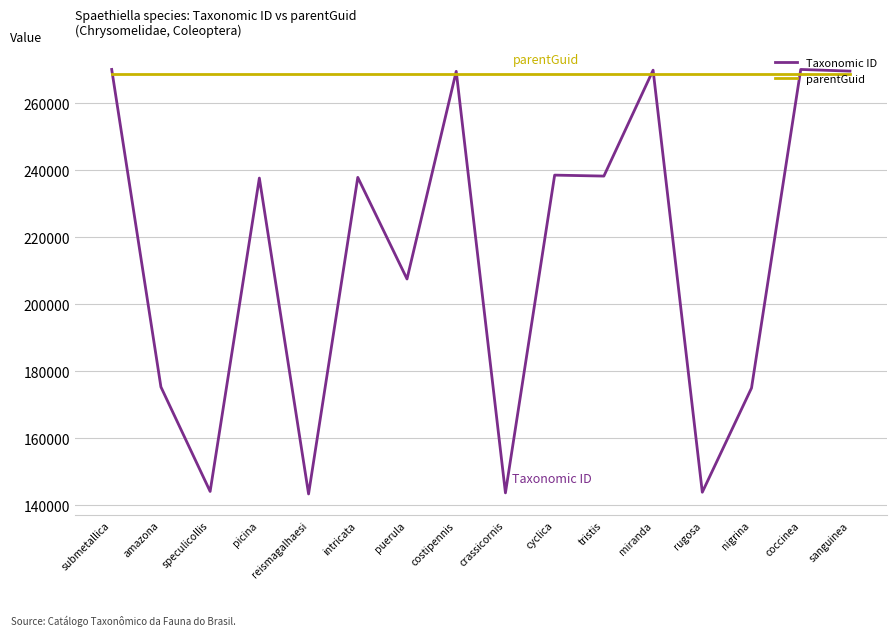

At how many categories does at least one series exceed 255921?

16